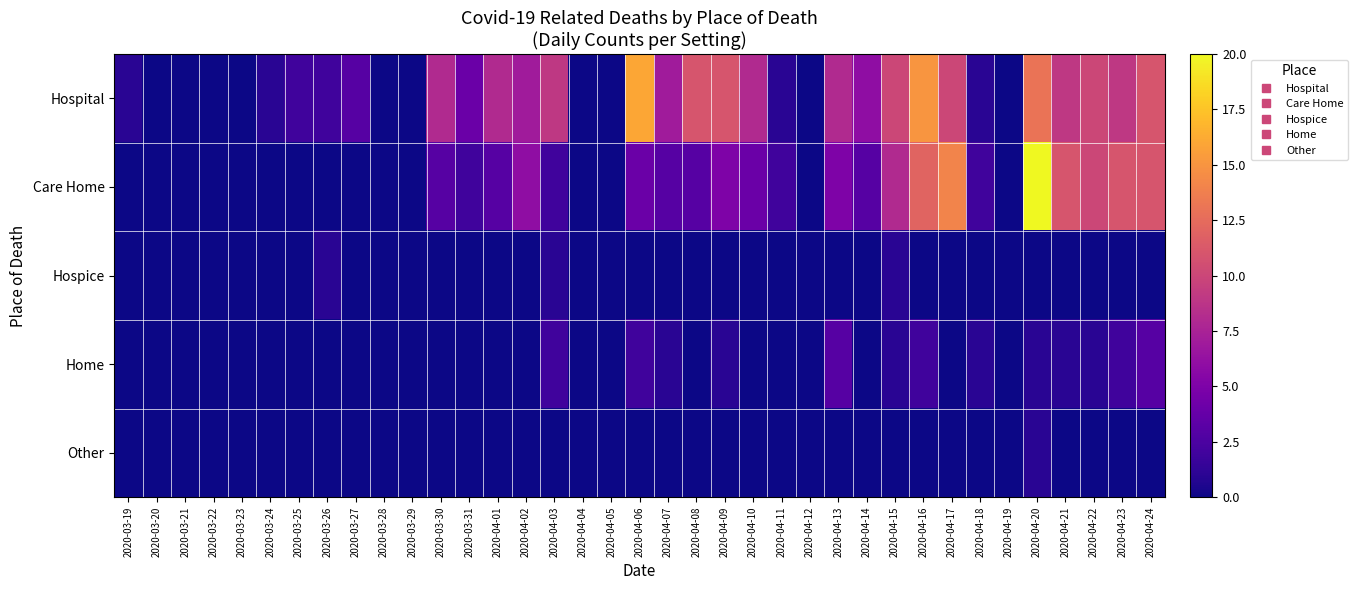

List the series in order of their peak value, highest first.

Care Home, Hospital, Home, Hospice, Other